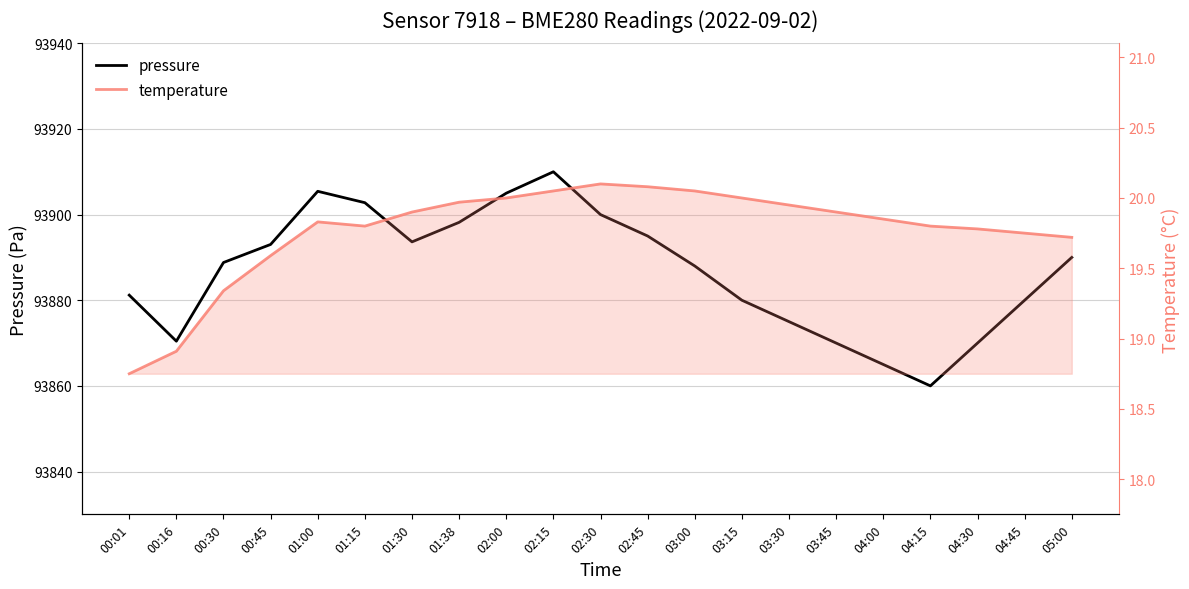

Reading left to right, what are all the values shown in this chart?

pressure: 00:01=93881.2	00:16=93870.4	00:30=93888.8	00:45=93893.0	01:00=93905.4	01:15=93902.8	01:30=93893.6	01:38=93898.2	02:00=93905.0	02:15=93910.0	02:30=93900.0	02:45=93895.0	03:00=93888.0	03:15=93880.0	03:30=93875.0	03:45=93870.0	04:00=93865.0	04:15=93860.0	04:30=93870.0	04:45=93880.0	05:00=93890.0
temperature: 00:01=18.8	00:16=18.9	00:30=19.3	00:45=19.6	01:00=19.8	01:15=19.8	01:30=19.9	01:38=20.0	02:00=20.0	02:15=20.1	02:30=20.1	02:45=20.1	03:00=20.1	03:15=20.0	03:30=19.9	03:45=19.9	04:00=19.9	04:15=19.8	04:30=19.8	04:45=19.8	05:00=19.7